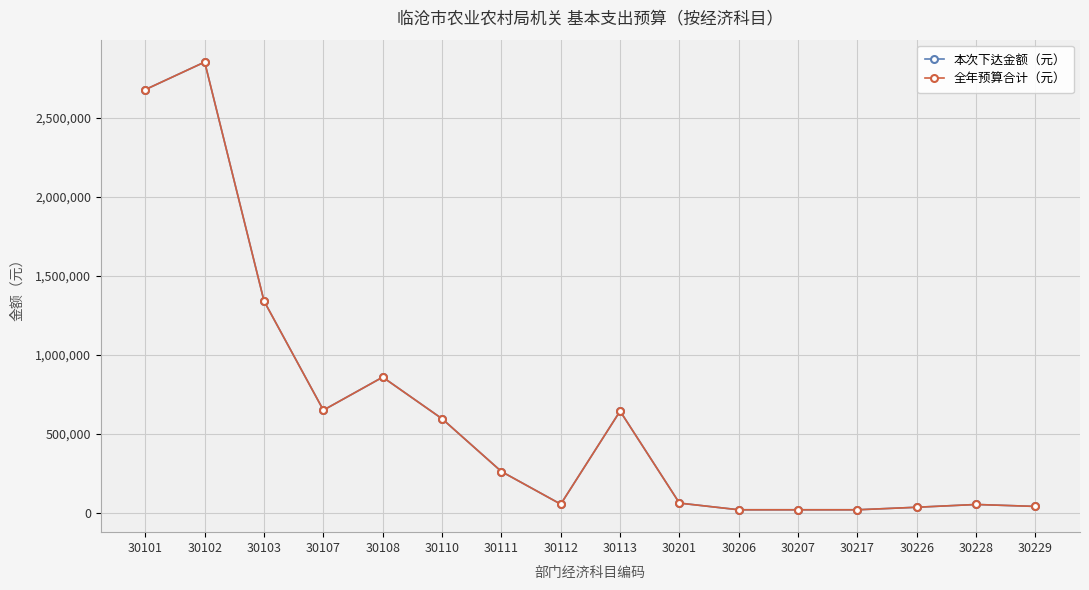

What is the maximum value for 本次下达金额（元）?

2850879.0